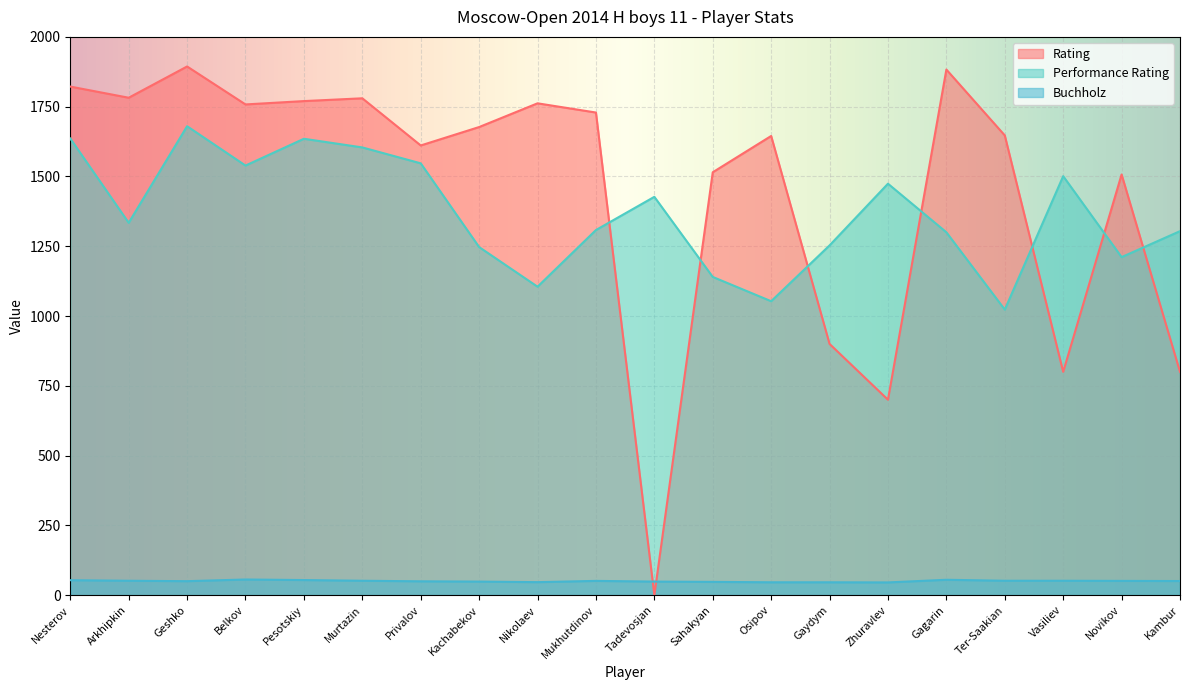

Reading left to right, list all the values displayed in this chart.

Rating: Nesterov=1822.0	Arkhipkin=1782.0	Geshko=1894.0	Belkov=1758.0	Pesotskiy=1770.0	Murtazin=1780.0	Privalov=1611.0	Kachabekov=1677.0	Nikolaev=1762.0	Mukhutdinov=1729.0	Tadevosjan=0.0	Sahakyan=1515.0	Osipov=1645.0	Gaydym=900.0	Zhuravlev=700.0	Gagarin=1883.0	Ter-Saakian=1647.0	Vasiliev=800.0	Novikov=1507.0	Kambur=800.0
Performance Rating: Nesterov=1636.0	Arkhipkin=1334.0	Geshko=1680.0	Belkov=1539.0	Pesotskiy=1635.0	Murtazin=1604.0	Privalov=1547.0	Kachabekov=1247.0	Nikolaev=1105.0	Mukhutdinov=1308.0	Tadevosjan=1427.0	Sahakyan=1140.0	Osipov=1053.0	Gaydym=1253.0	Zhuravlev=1474.0	Gagarin=1300.0	Ter-Saakian=1023.0	Vasiliev=1501.0	Novikov=1211.0	Kambur=1304.0
Buchholz: Nesterov=53.5	Arkhipkin=51.5	Geshko=50.0	Belkov=56.0	Pesotskiy=54.0	Murtazin=51.5	Privalov=49.5	Kachabekov=48.5	Nikolaev=46.5	Mukhutdinov=51.0	Tadevosjan=48.5	Sahakyan=47.5	Osipov=46.0	Gaydym=46.0	Zhuravlev=45.5	Gagarin=55.0	Ter-Saakian=51.5	Vasiliev=51.5	Novikov=51.0	Kambur=50.5